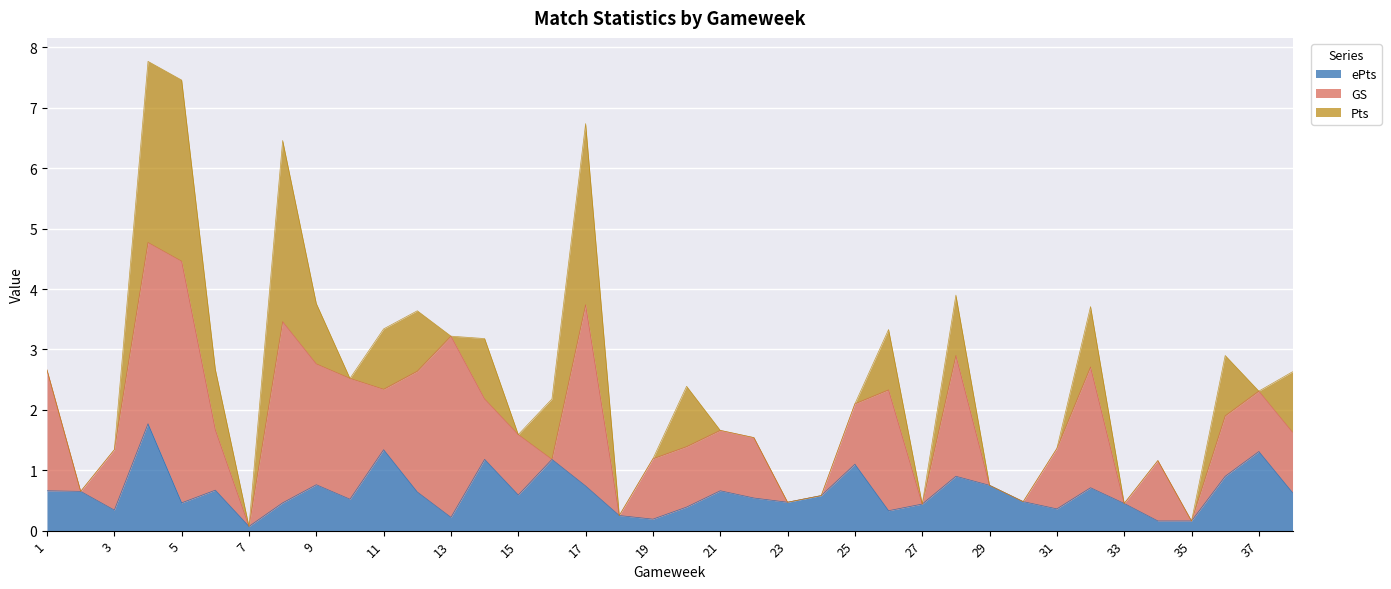

Which series has the widest spread of values?

GS